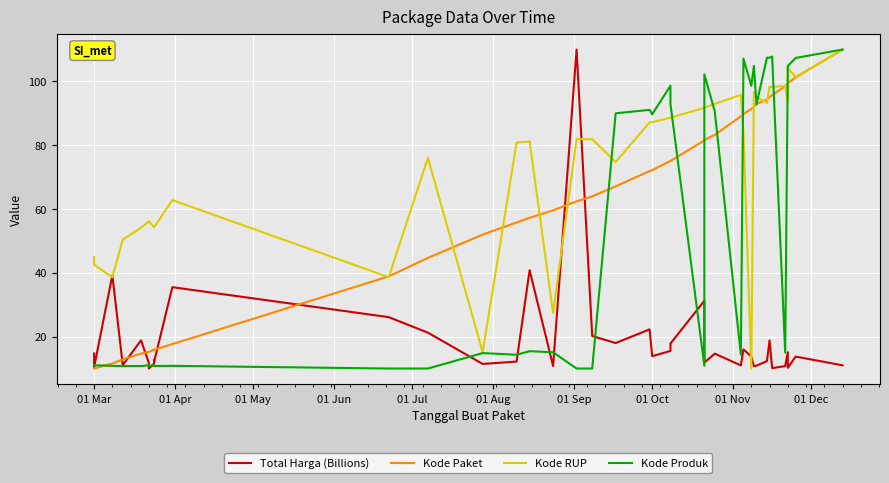

How many data points in Kode Paket are above 71?

20